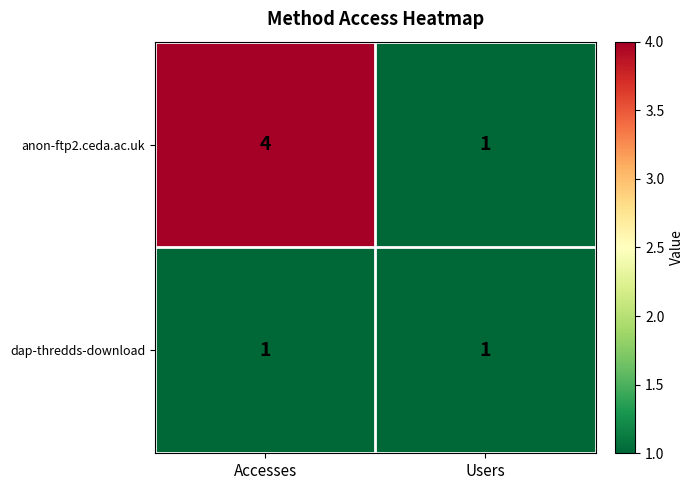

Reading right to left, extract all data points from this chart.

anon-ftp2.ceda.ac.uk: 1	4
dap-thredds-download: 1	1